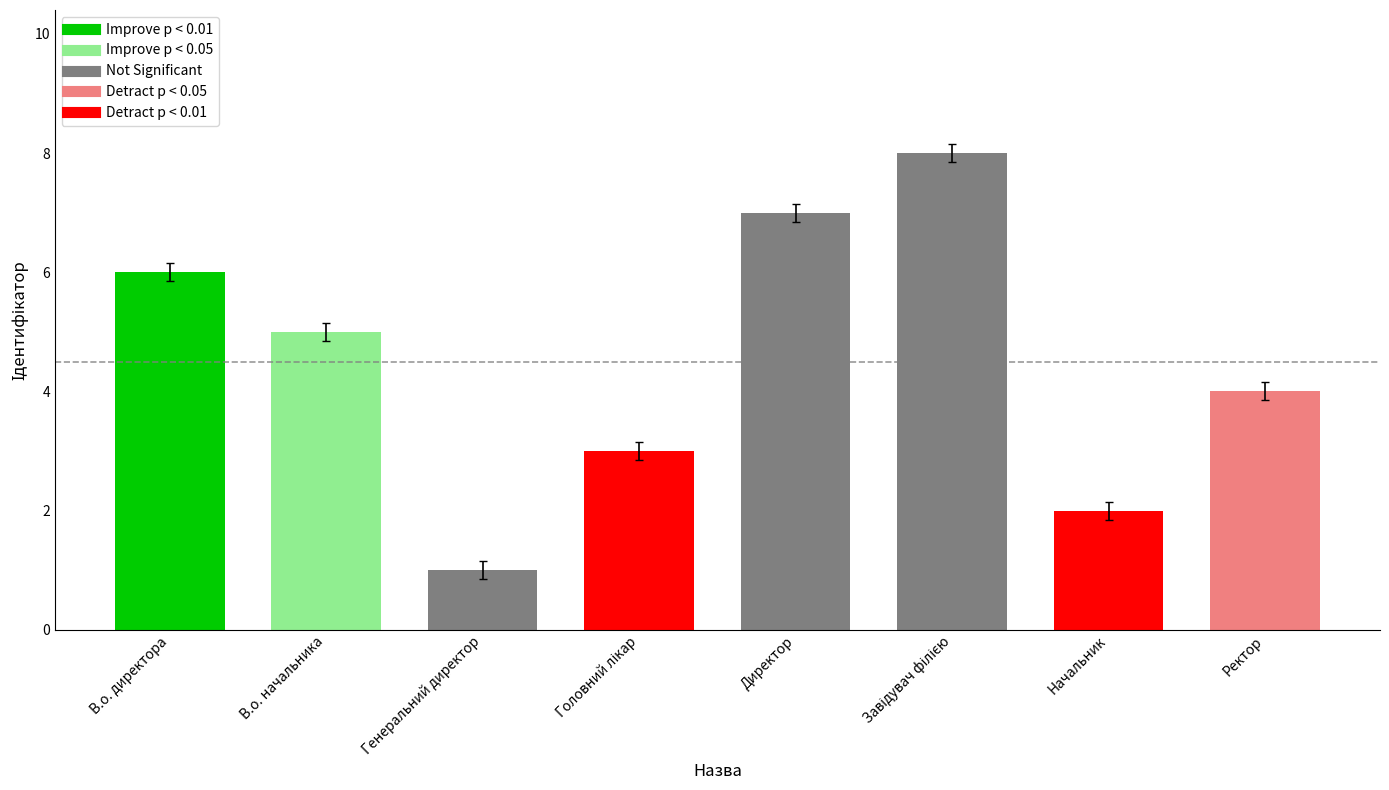

List the labels in order of value, smallest first.

Генеральний директор, Начальник, Головний лікар, Ректор, В.о. начальника, В.о. директора, Директор, Завідувач філією